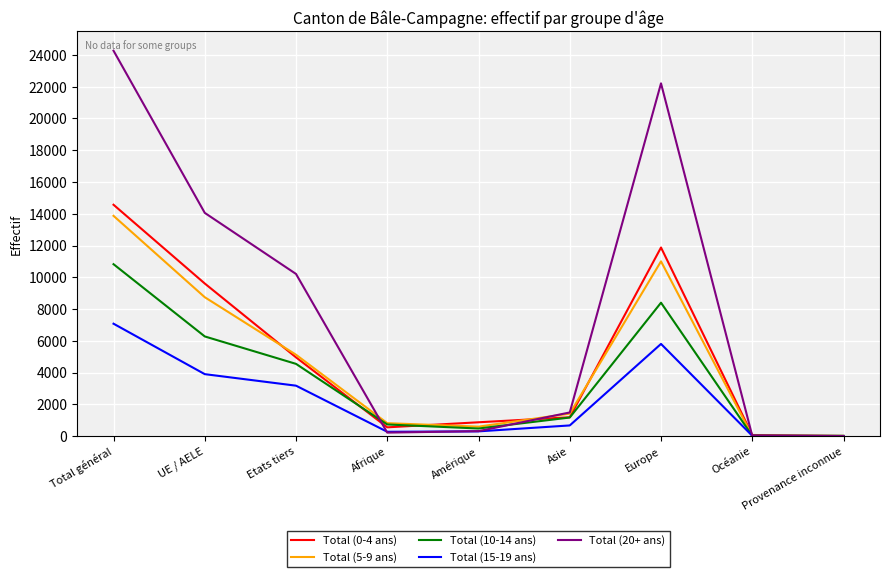

True or false: Total (0-4 ans) has more than 0 interior local peaks.

True